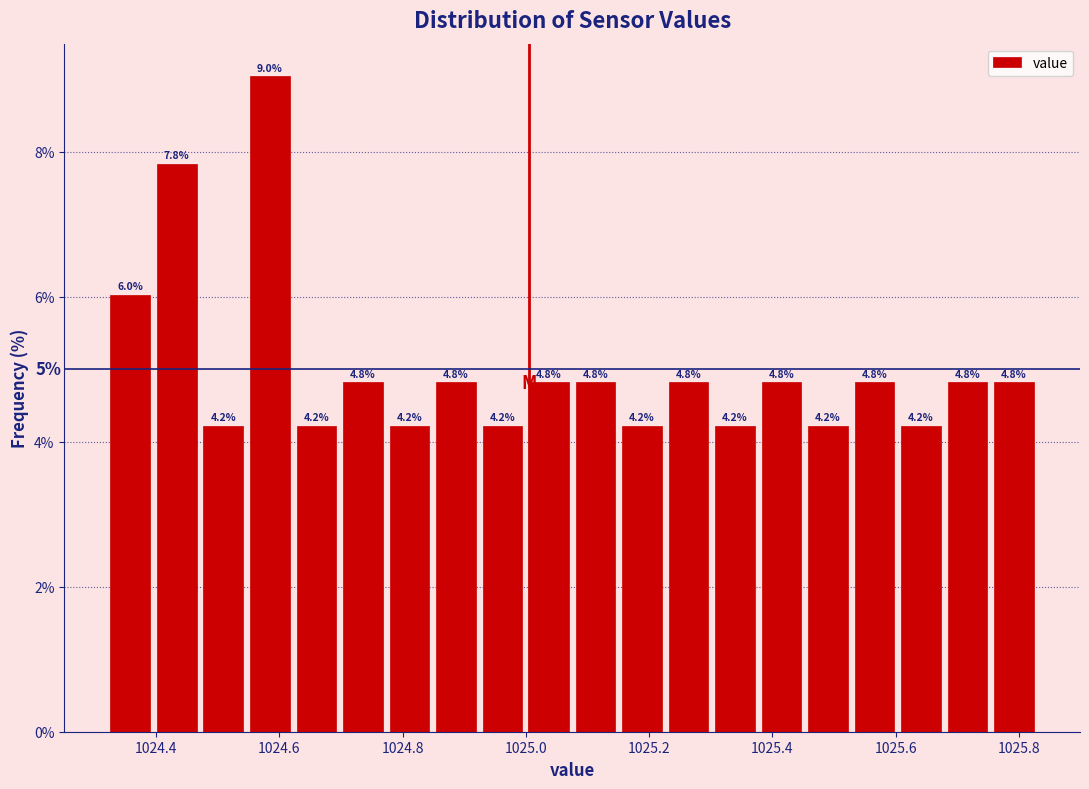

Read against the x-axis, roughly where is the centre of the tallest bar?

1024.58